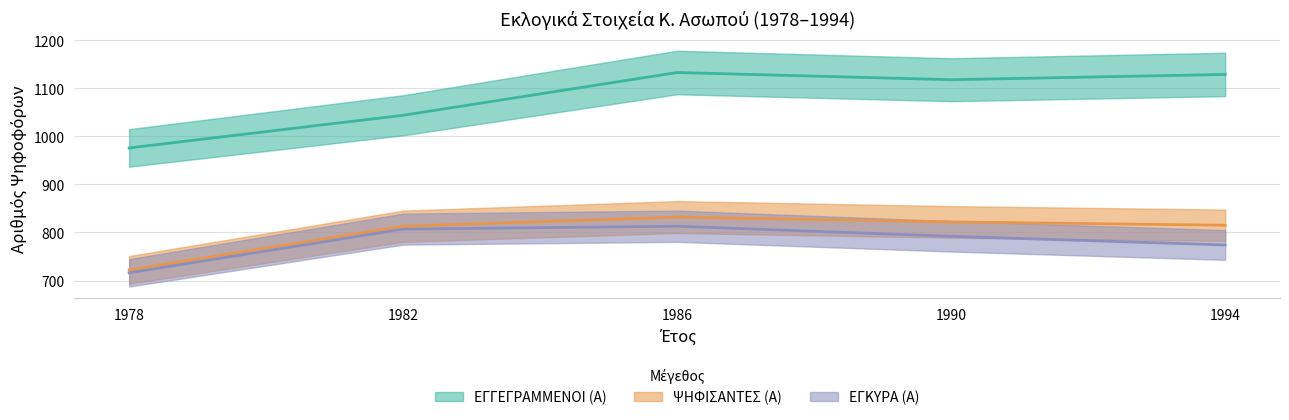

What is the value of the ΨΗΦΙΣΑΝΤΕΣ (Α) point at the 4th from the left?

822